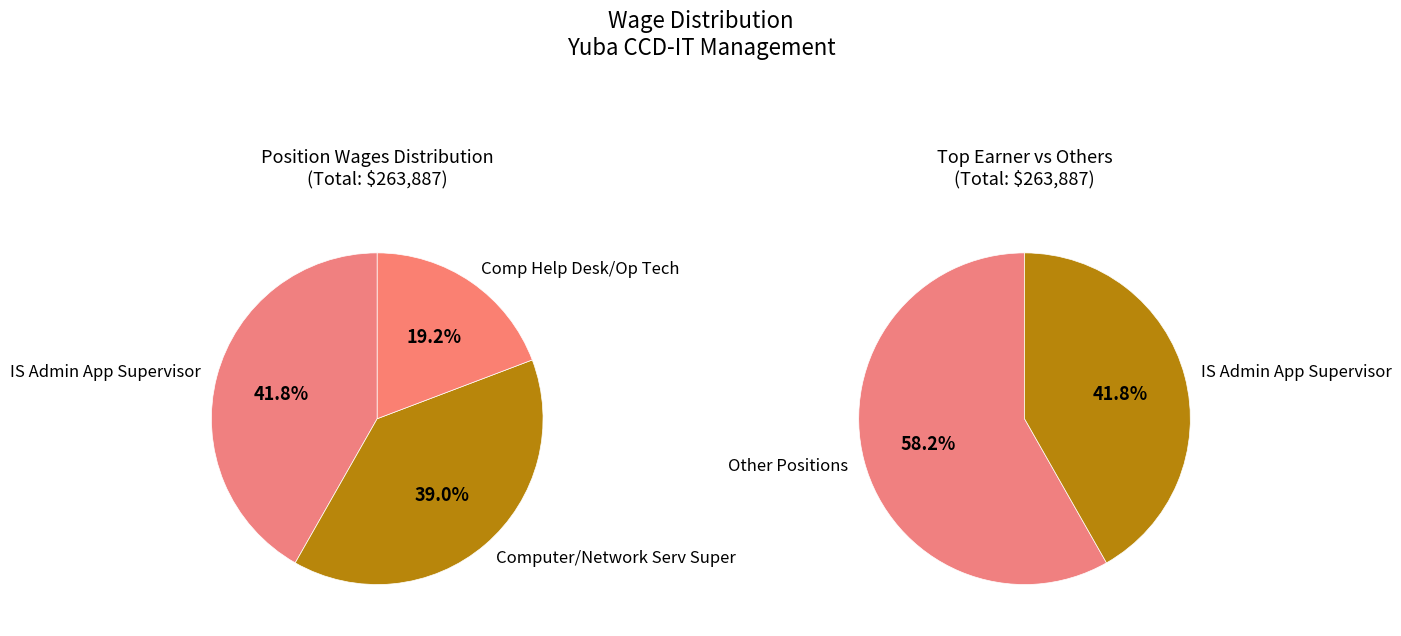

Which has a higher value, Comp Help Desk/Op Tech or Computer/Network Serv Super?

Computer/Network Serv Super